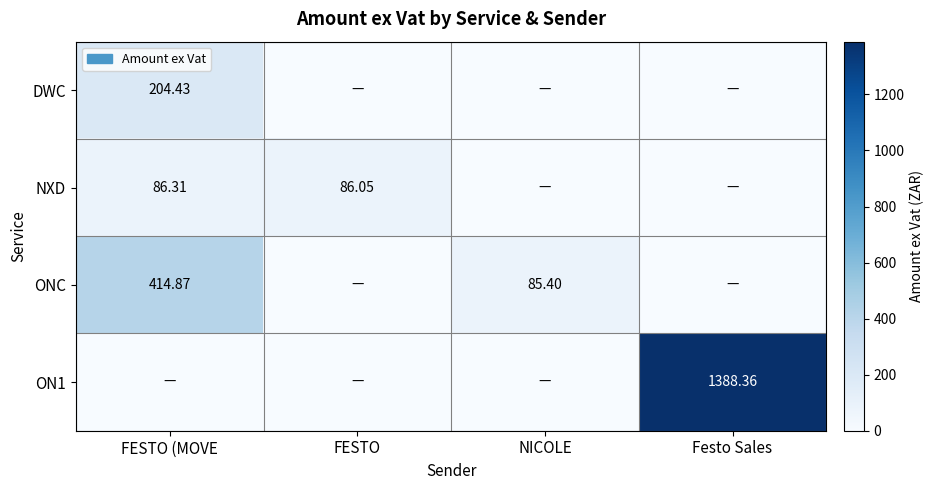

The NXD series shows 153.9 at FESTO. True or false?

False